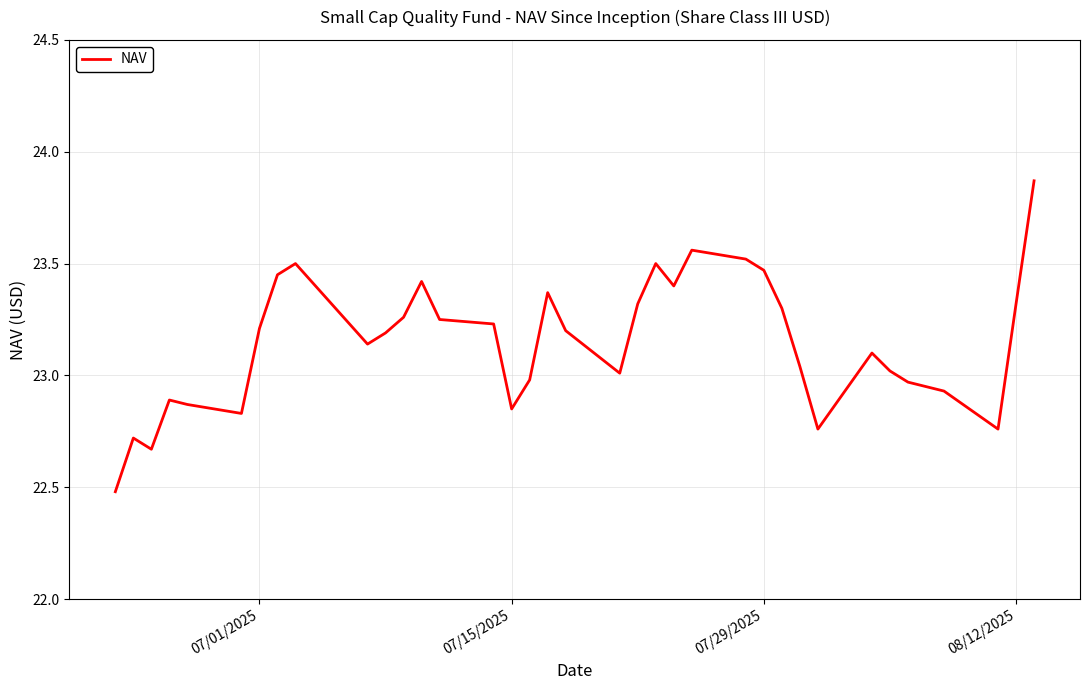

Does the chart display data point markers on the line(s)?

No